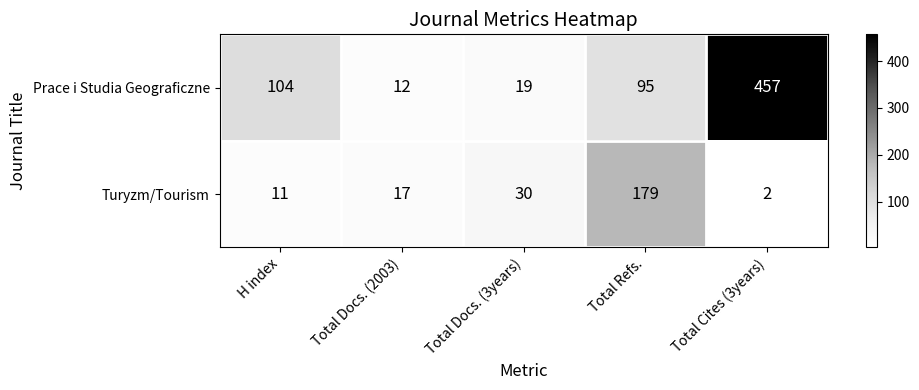

Reading right to left, what are all the values shown in this chart?

Prace i Studia Geograficzne: 457	95	19	12	104
Turyzm/Tourism: 2	179	30	17	11